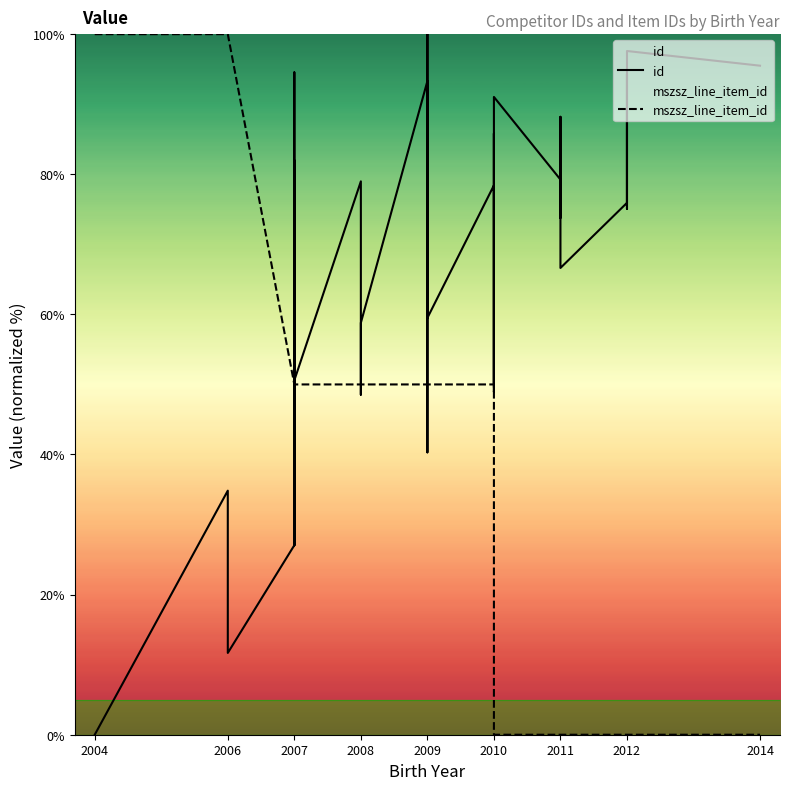

Is the value of mszsz_line_item_id at 2009 greater than the value of id at 2009?

No